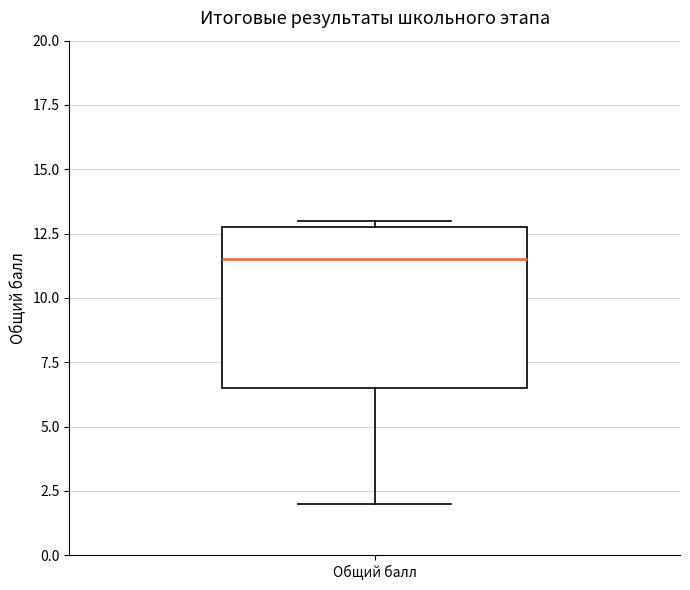

Where does the median line of the box for Общий балл sit on the y-axis? The values are not printed on the chart, so give them approximately, as read against the axis.

11.5